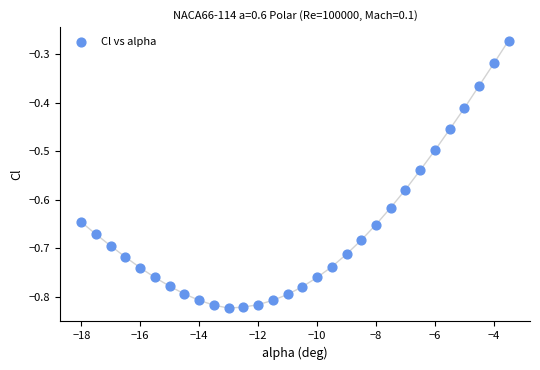

What is the range of Y values (max minus min)?

0.6